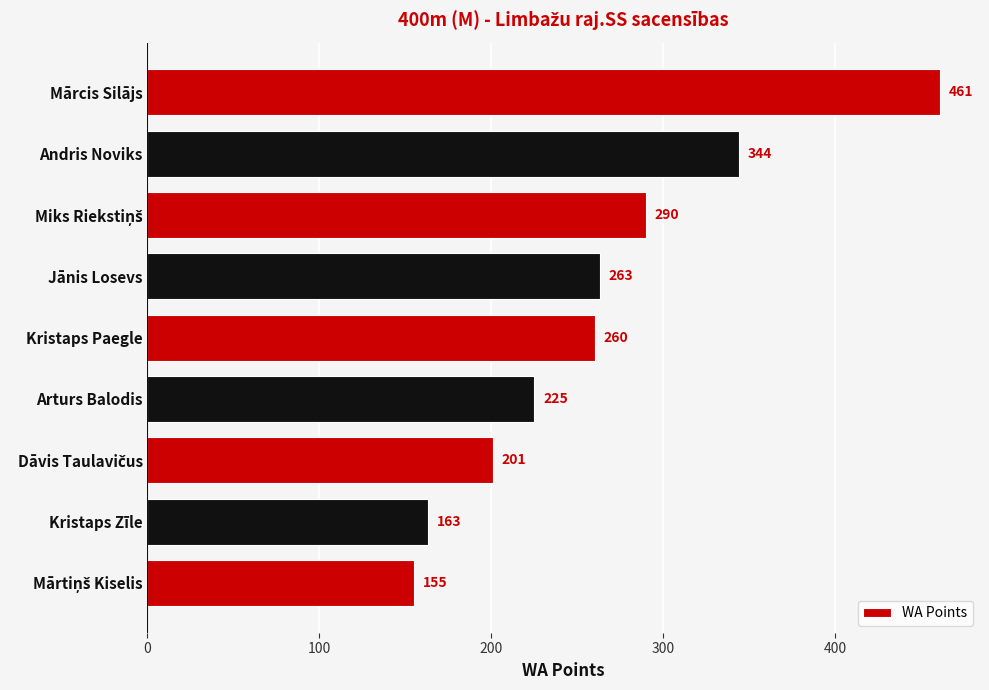

Reading top to bottom, extract all data points from this chart.

461	344	290	263	260	225	201	163	155